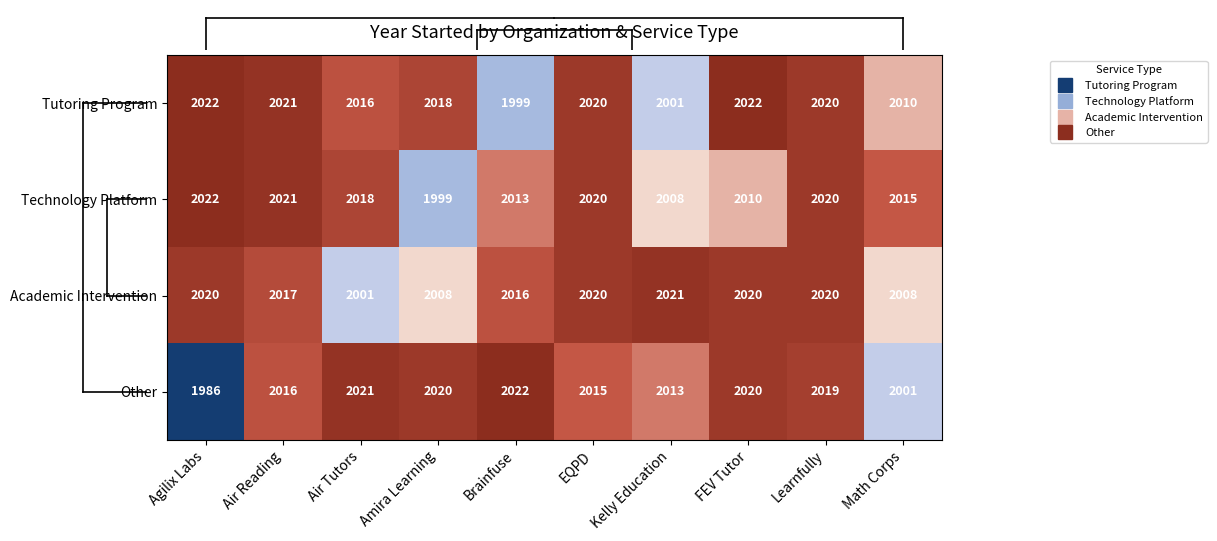

What value does the Academic Intervention series have at Agilix Labs, to the nearest 5?

2020